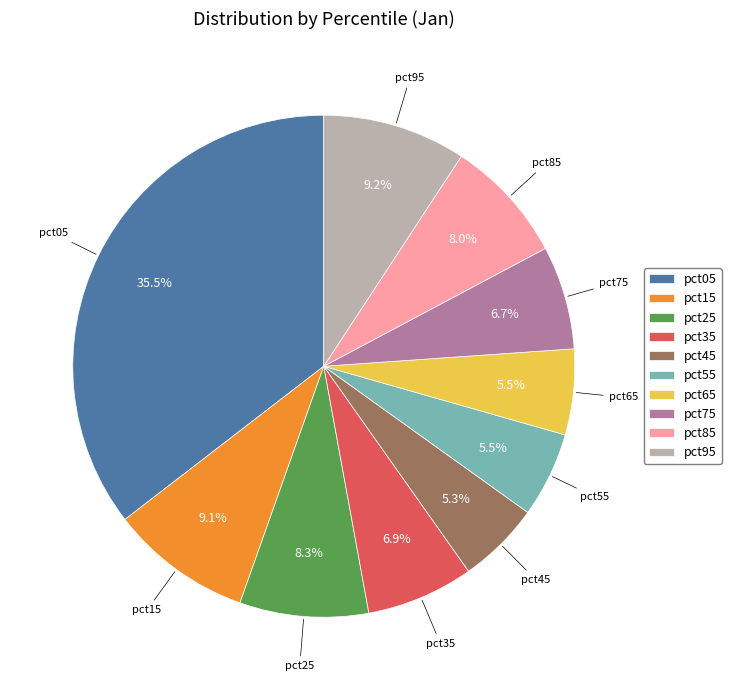

Is there any slice that represents more than half of the pie?

No